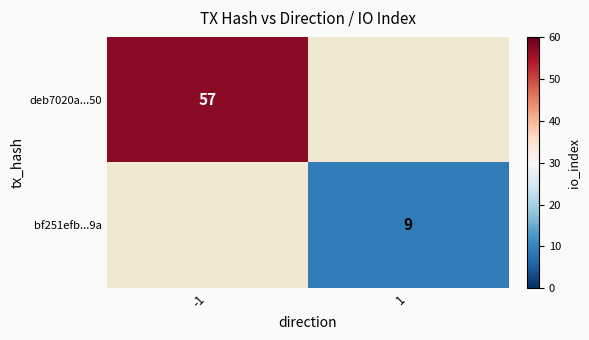

The value of bf251efb...9a at 1 is 2. True or false?

False